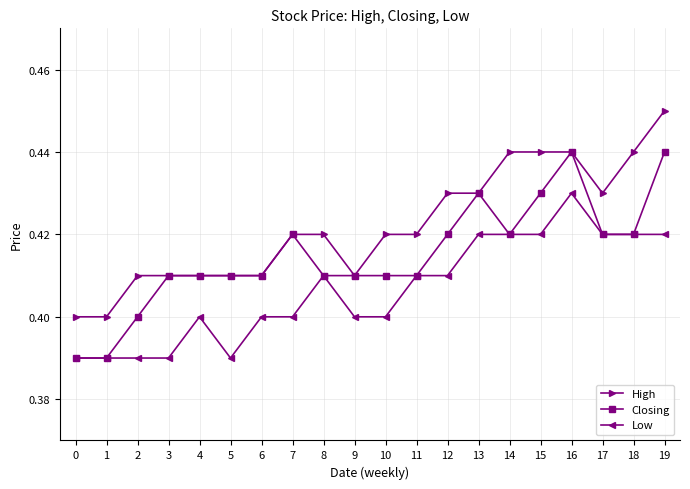

True or false: Low has more than 1 interior local peaks.

True